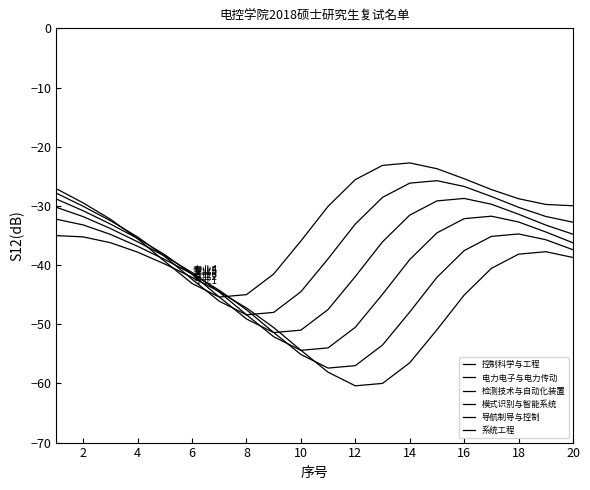

How many lines are shown in the chart?

6